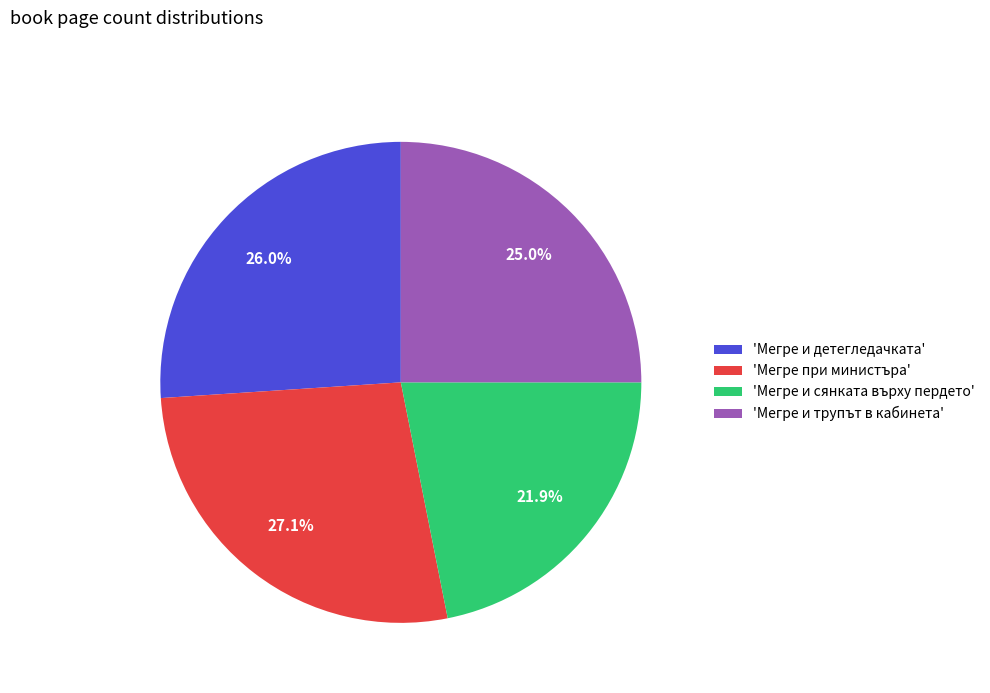

Which has a higher value, 'Мегре и детегледачката' or 'Мегре и трупът в кабинета'?

'Мегре и детегледачката'